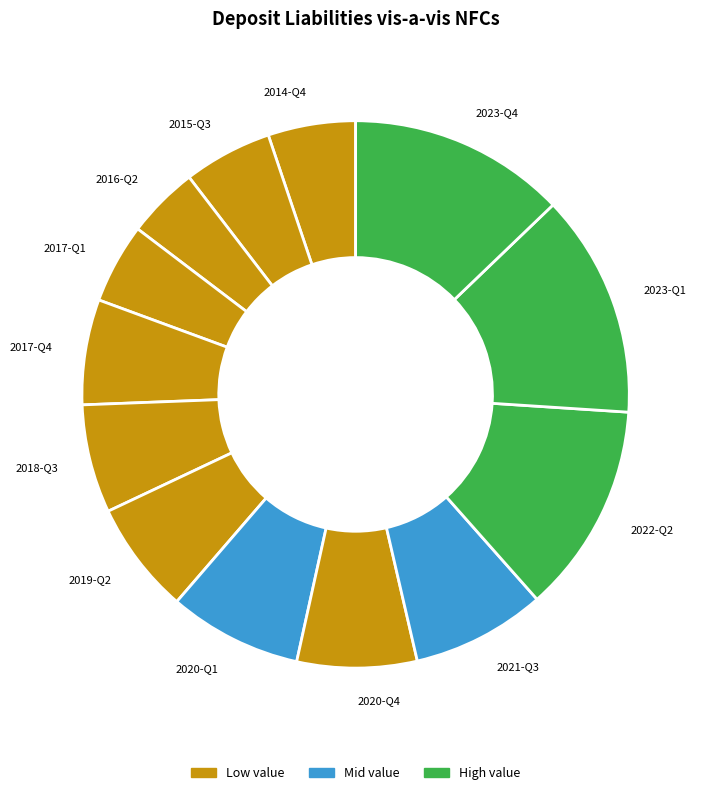

Combined, do 2017-Q1 and 2015-Q3 account for over 50%?

No